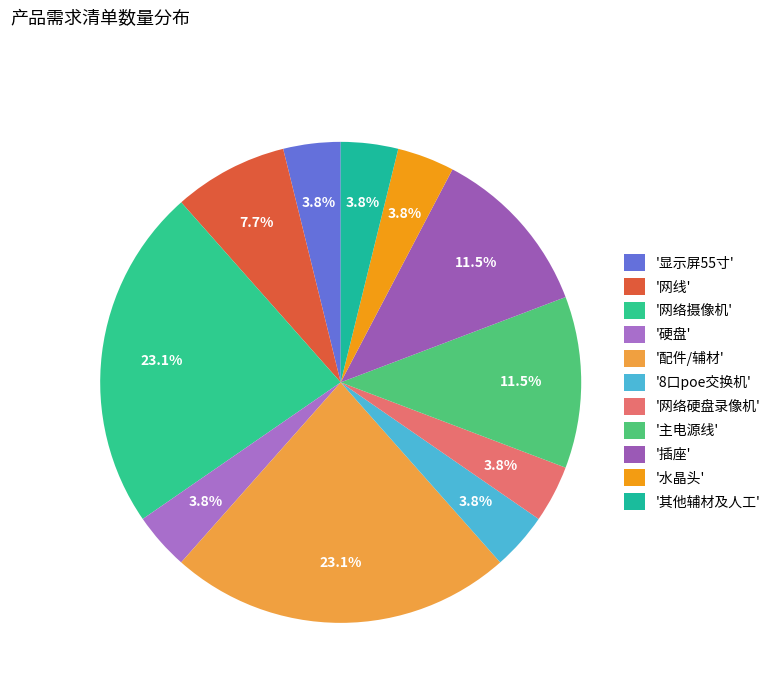

Rank the categories by value from lowest to highest.

显示屏55寸, 硬盘, 8口poe交换机, 网络硬盘录像机, 水晶头, 其他辅材及人工, 网线, 主电源线, 插座, 网络摄像机, 配件/辅材